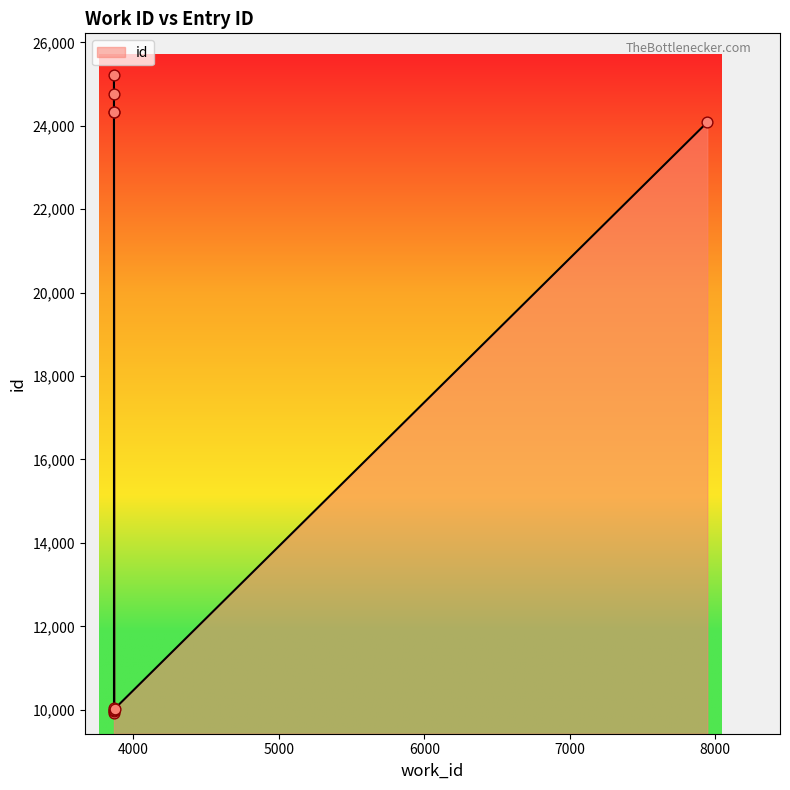

What is the ratio of the value at 7945 to the value at 3866?

2.4